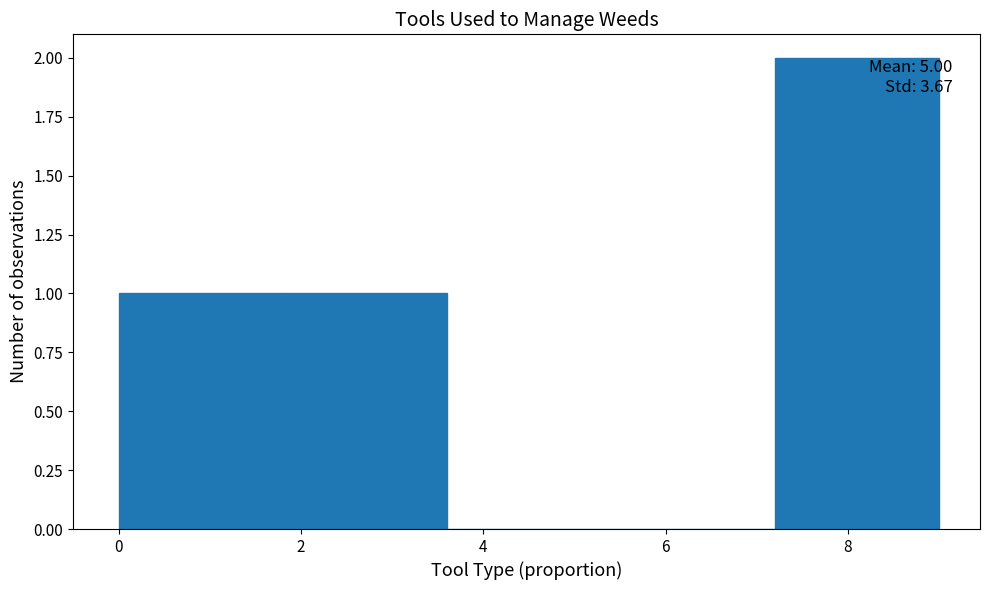

Which range on the x-axis has the tallest bar?

7.2 to 9.0